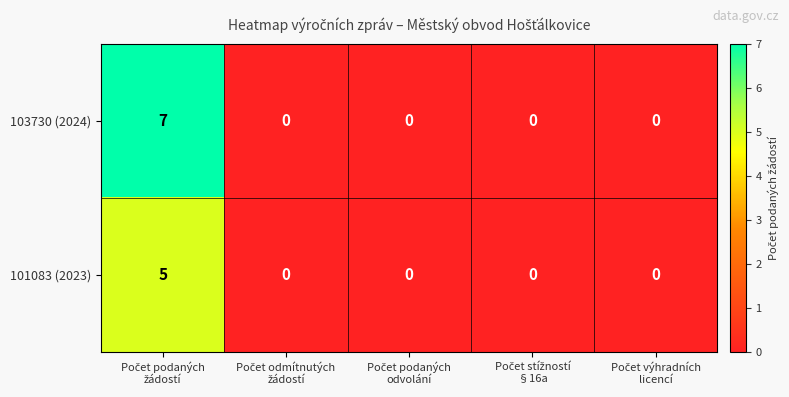

Which series has the widest spread of values?

103730 (2024)